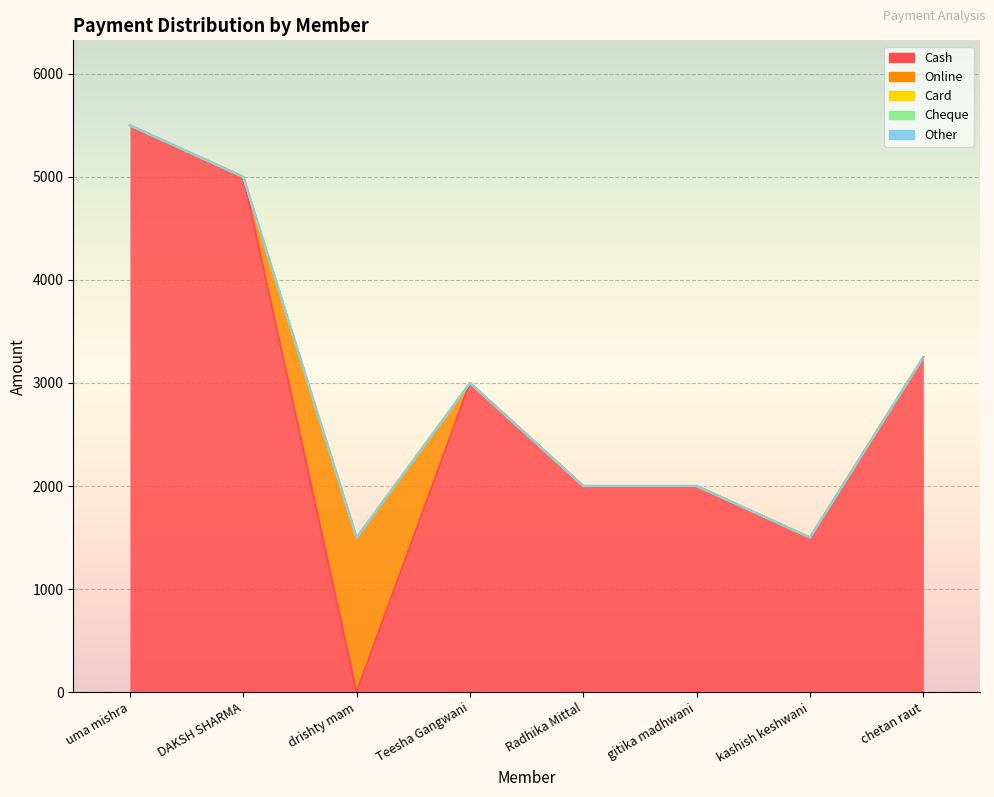

Is it true that Other equals 0 at Teesha Gangwani?

True